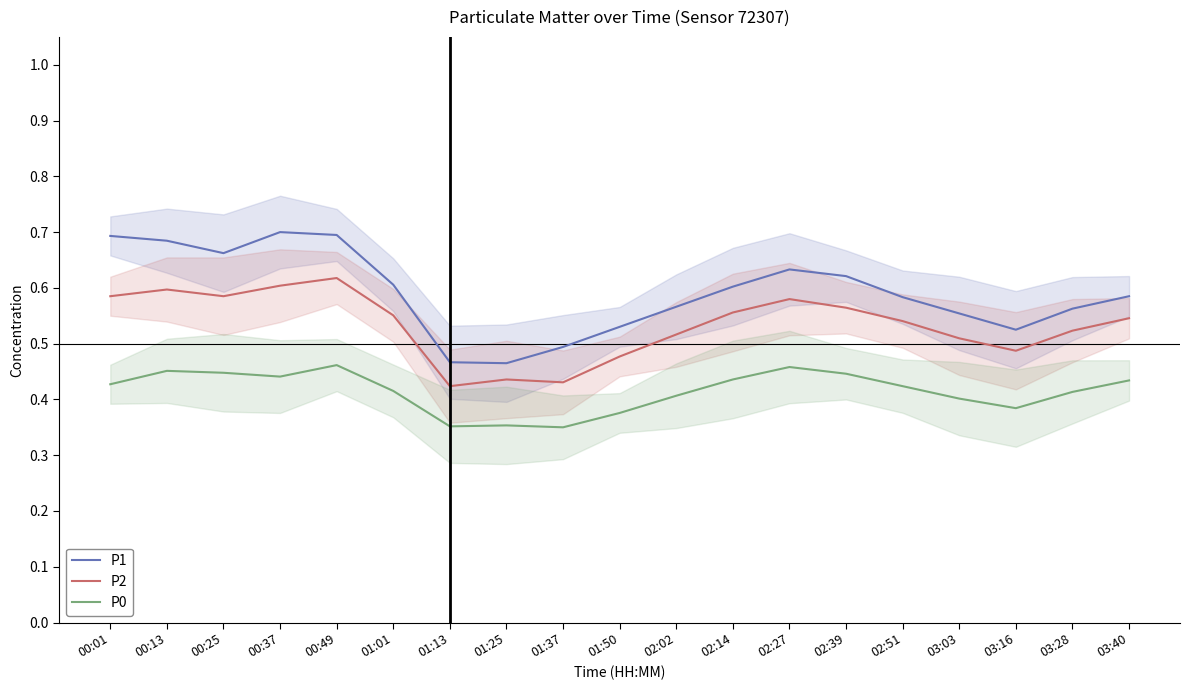

What is the total value across all series at 03:28?

1.5